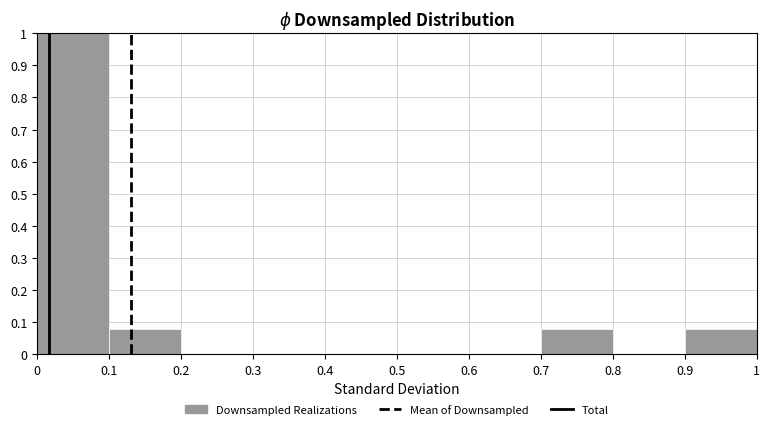

Over which range of the x-axis is the bar tallest?

0 to 0.1